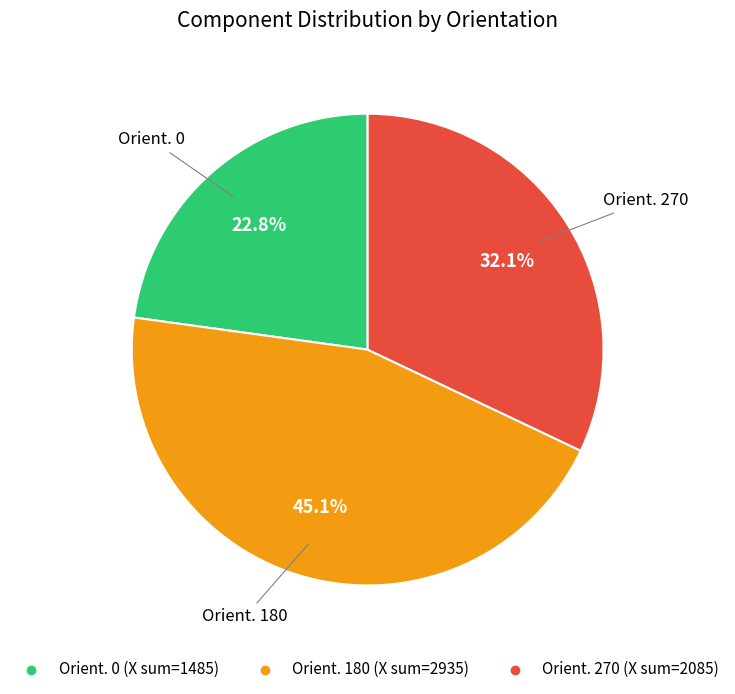

Is there a majority slice in this chart?

No